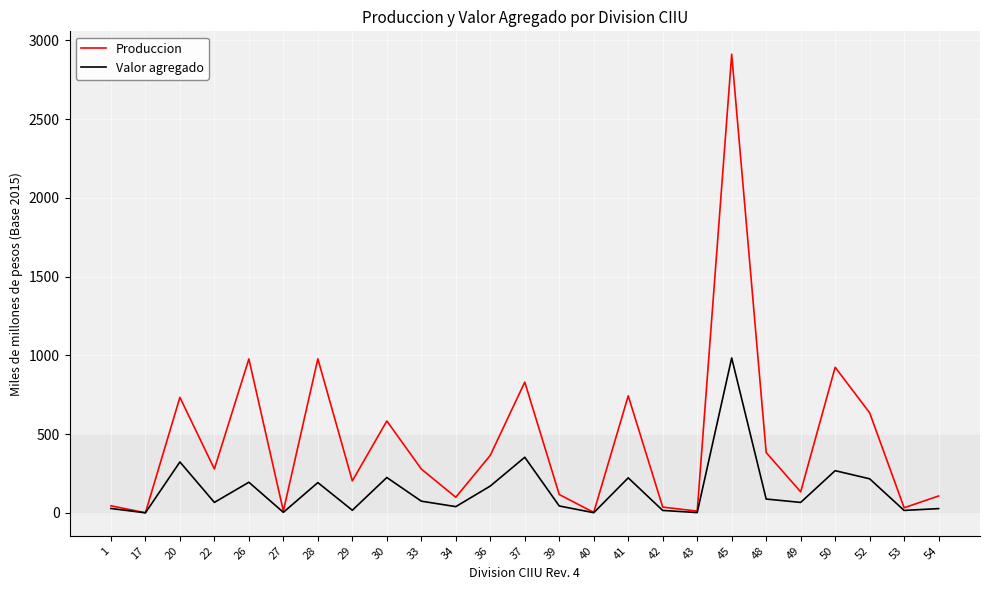

List the series in order of their peak value, lowest first.

Valor agregado, Produccion